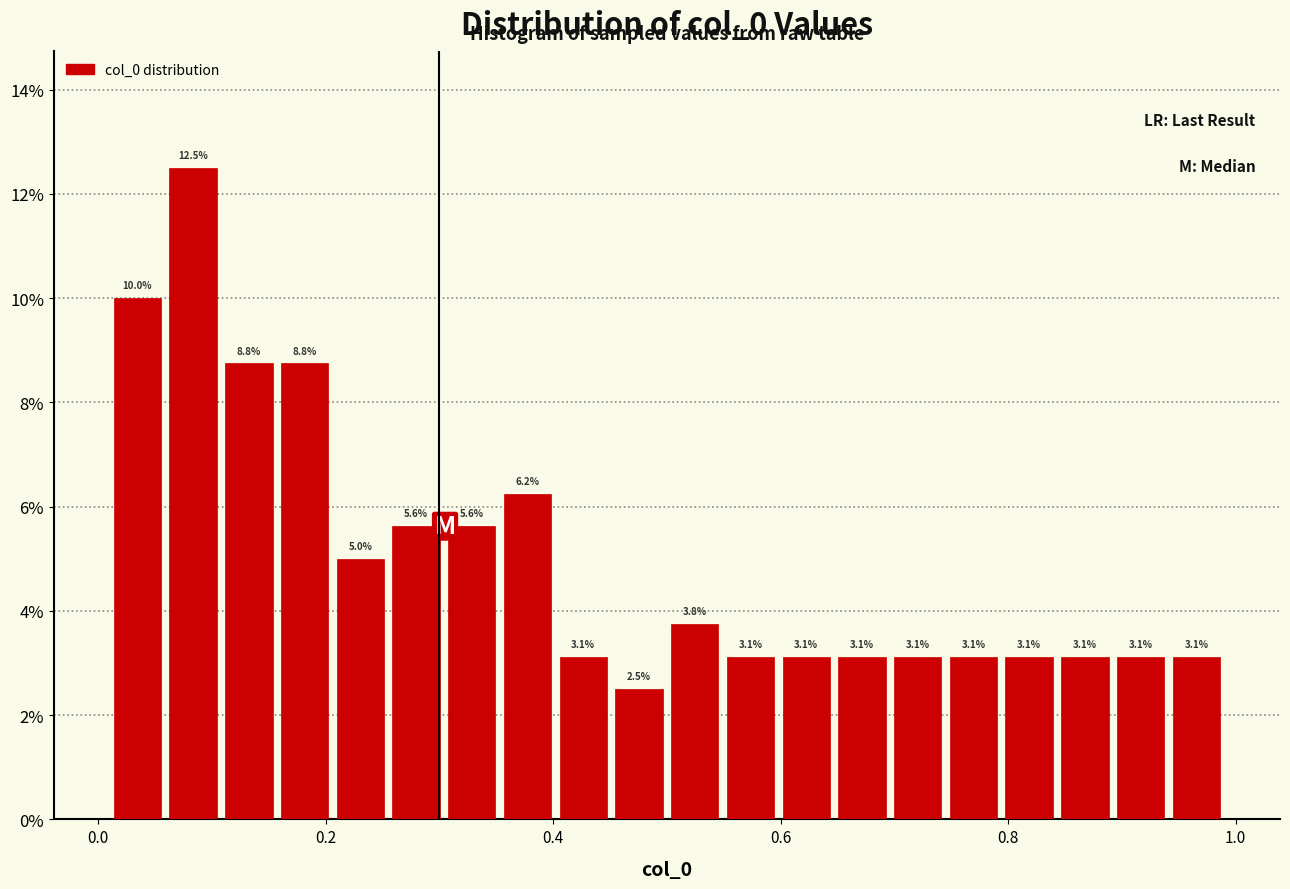

Read against the x-axis, roughly where is the centre of the tallest bar?

0.08